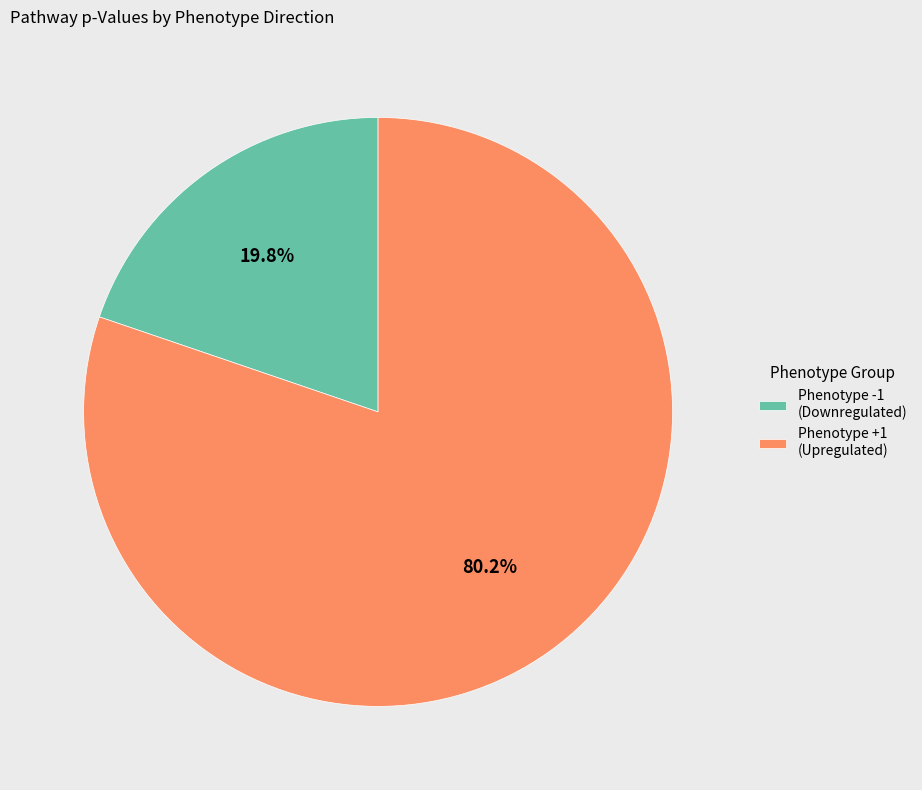

Combined, do Phenotype +1 (Upregulated) and Phenotype -1 (Downregulated) account for over 50%?

Yes